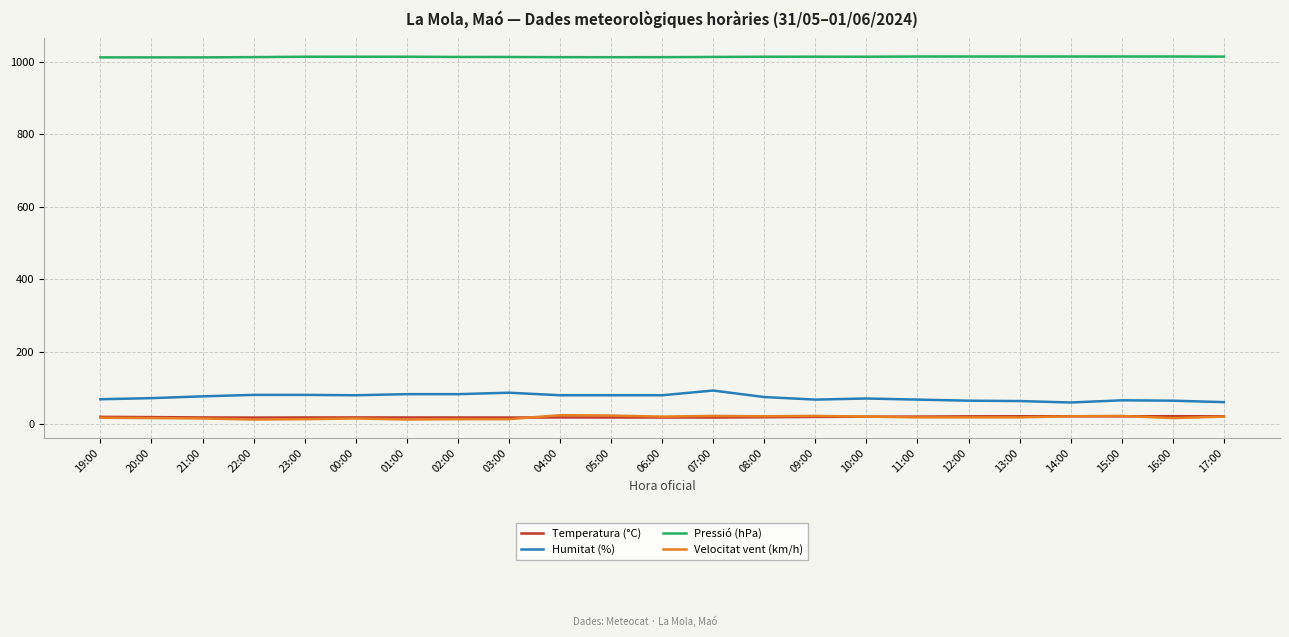

True or false: Pressió (hPa) and Velocitat vent (km/h) cross at least once.

False